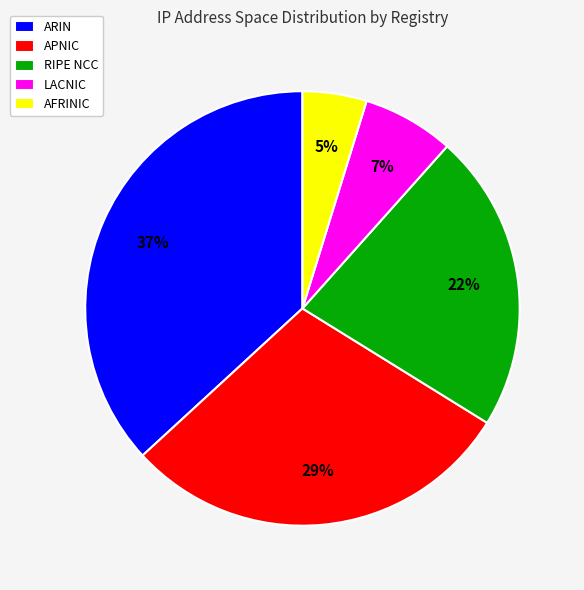

Count the number of slices in the pie.

5